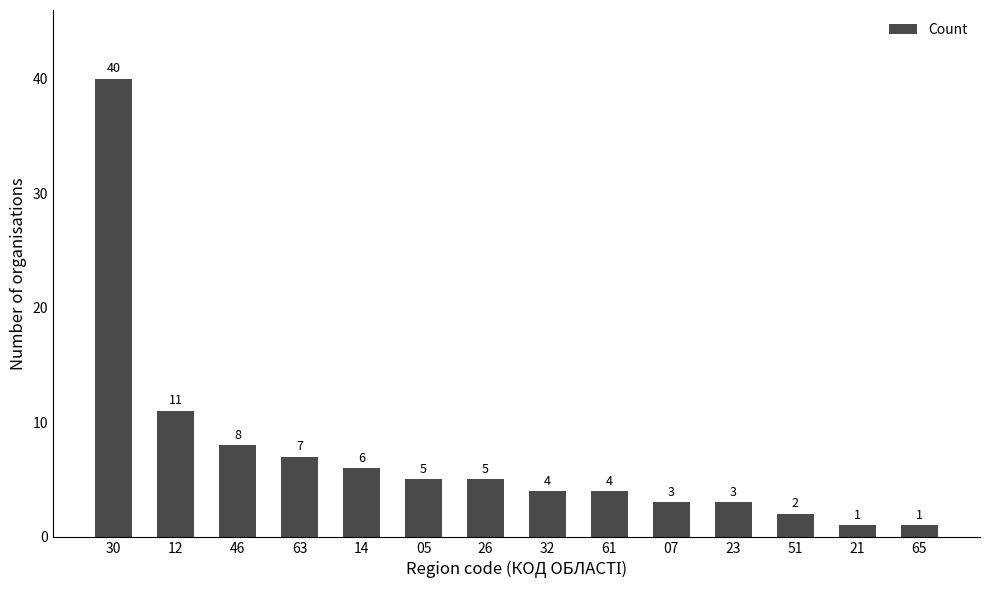

The chart shows a value of 19 at 30. True or false?

False